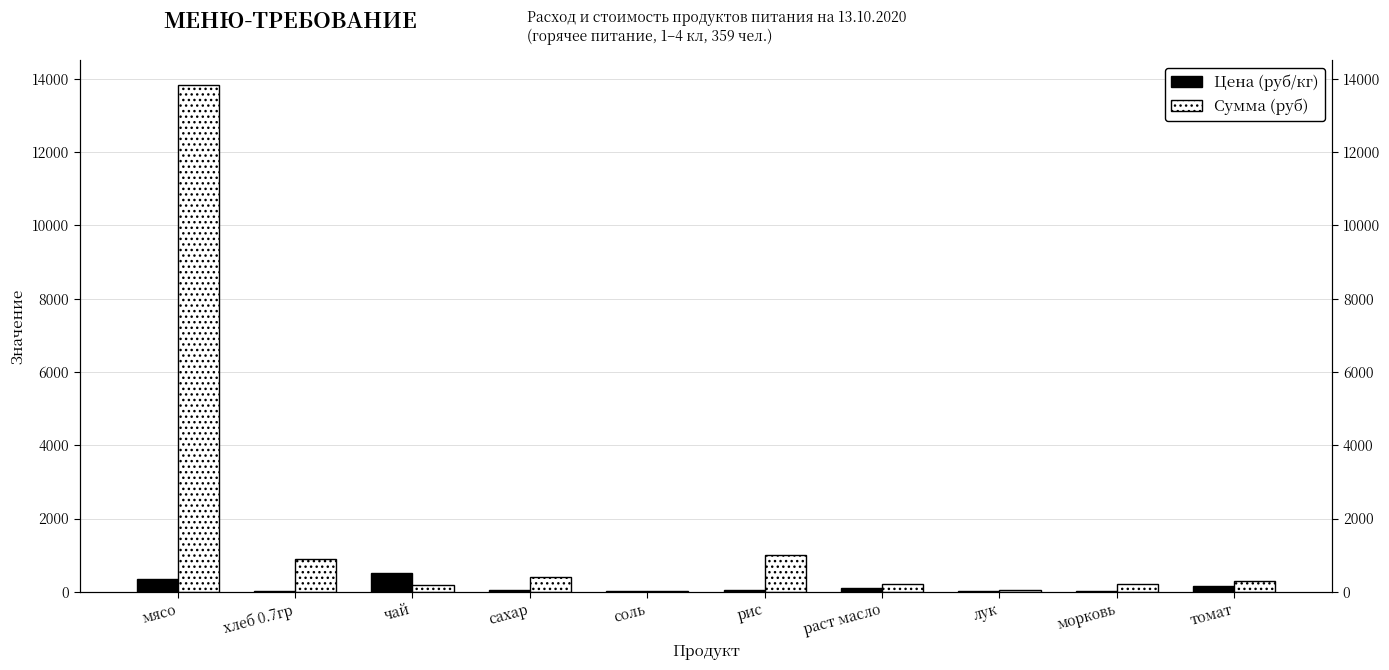

What is the total value across all series at мясо?

14171.5